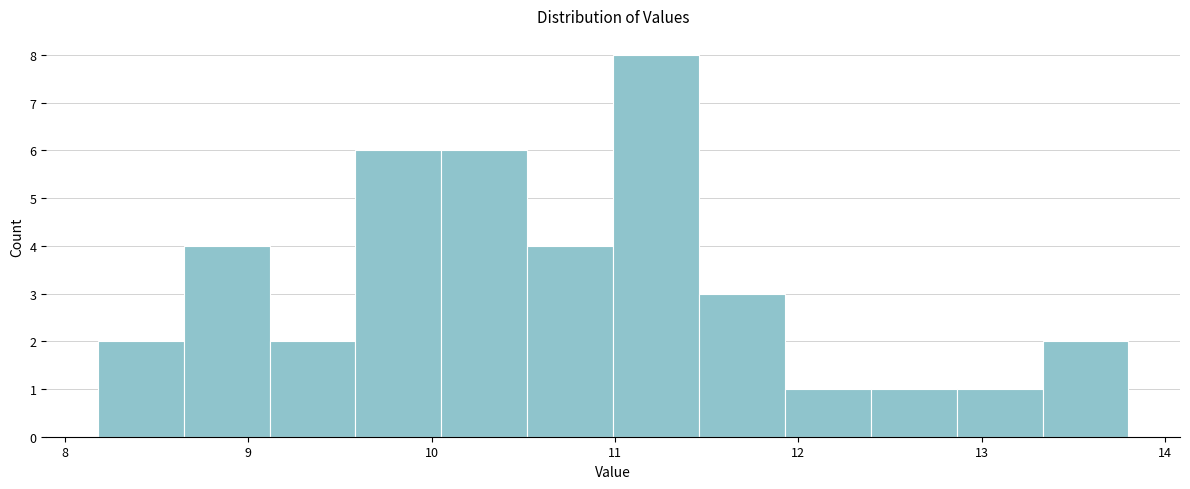

Reading left to right, list every bar in this chart as the range it spans on the x-axis followed by its height. Neither the bar edges nor the heights are printed on the chart, so give them approximately, as read against the axes.

8.2 to 8.6: 2
8.6 to 9.1: 4
9.1 to 9.6: 2
9.6 to 10.1: 6
10.1 to 10.5: 6
10.5 to 11.0: 4
11.0 to 11.5: 8
11.5 to 11.9: 3
11.9 to 12.4: 1
12.4 to 12.9: 1
12.9 to 13.3: 1
13.3 to 13.8: 2